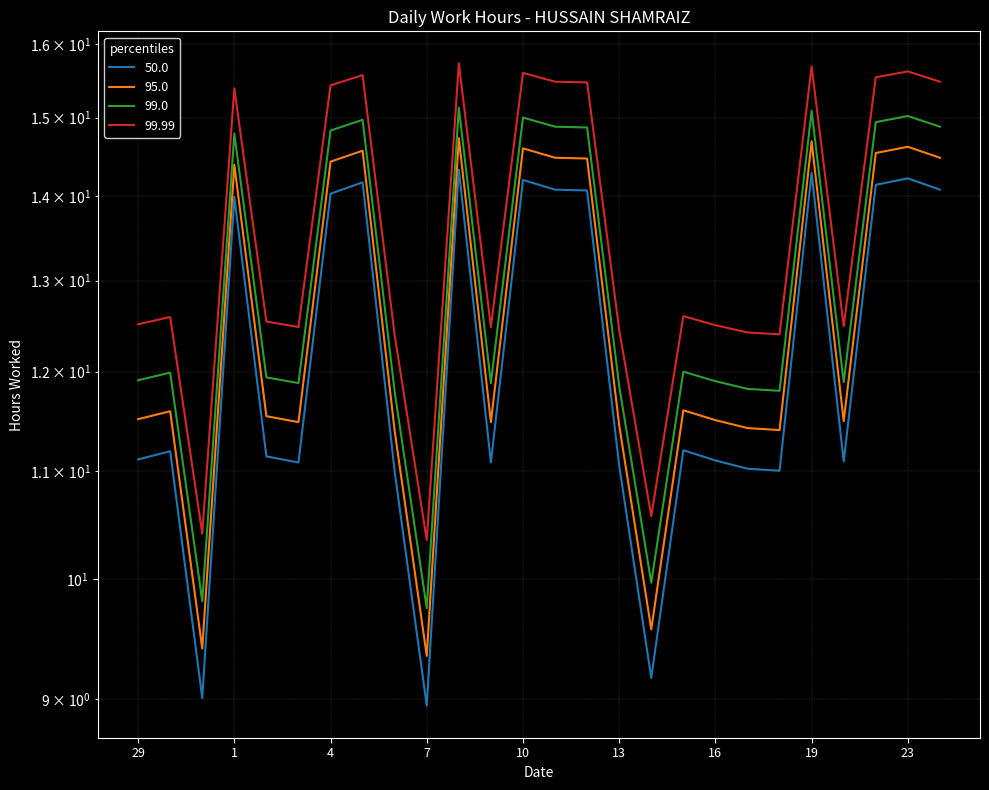

Does the chart have visible grid lines?

Yes